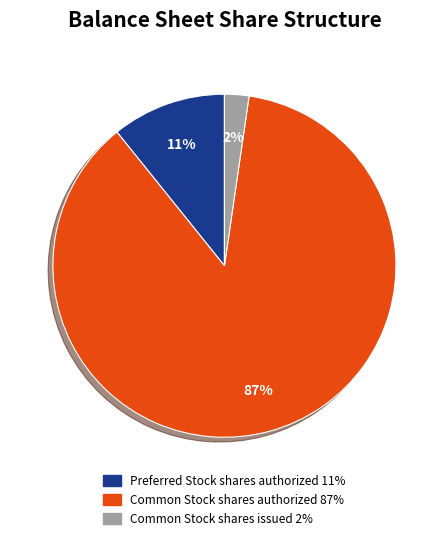

Combined, do Common Stock shares authorized and Common Stock shares issued account for over 50%?

Yes